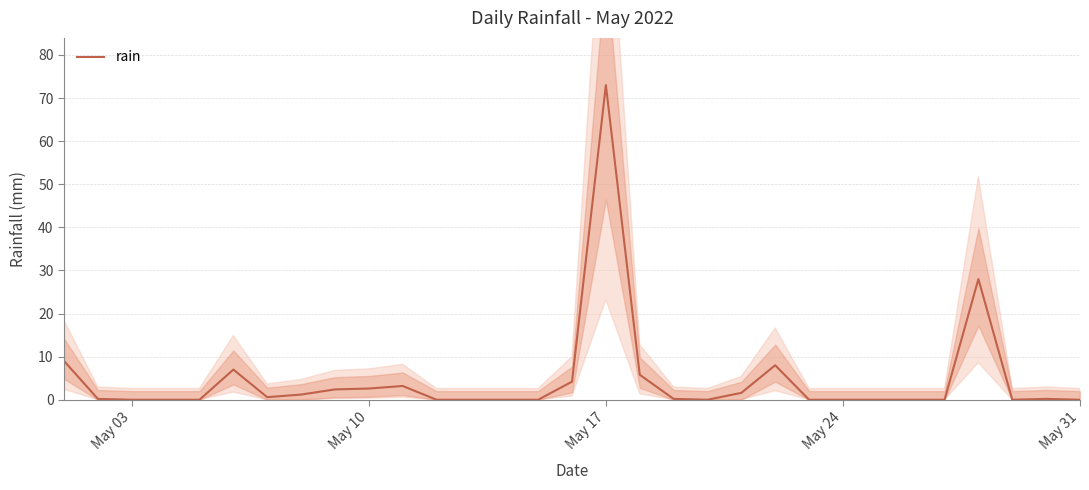

Which category has the highest value in the rain series?

May 17